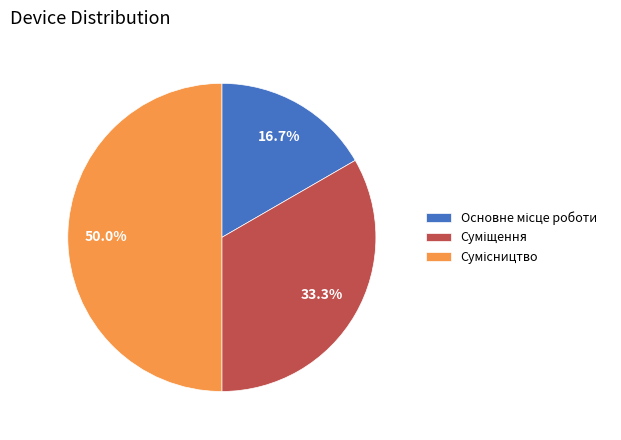

What is the change in value from Суміщення to Сумісництво?

+1